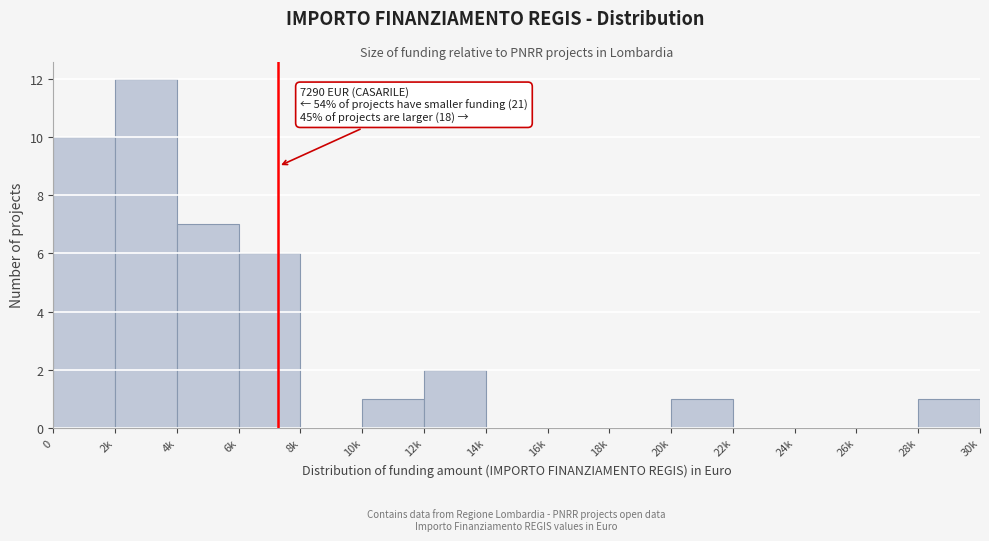

Reading left to right, what are all the values shown in this chart?

0=10	2k=12	4k=7	6k=6	8k=0	10k=1	12k=2	14k=0	16k=0	18k=0	20k=1	22k=0	24k=0	26k=0	28k=1